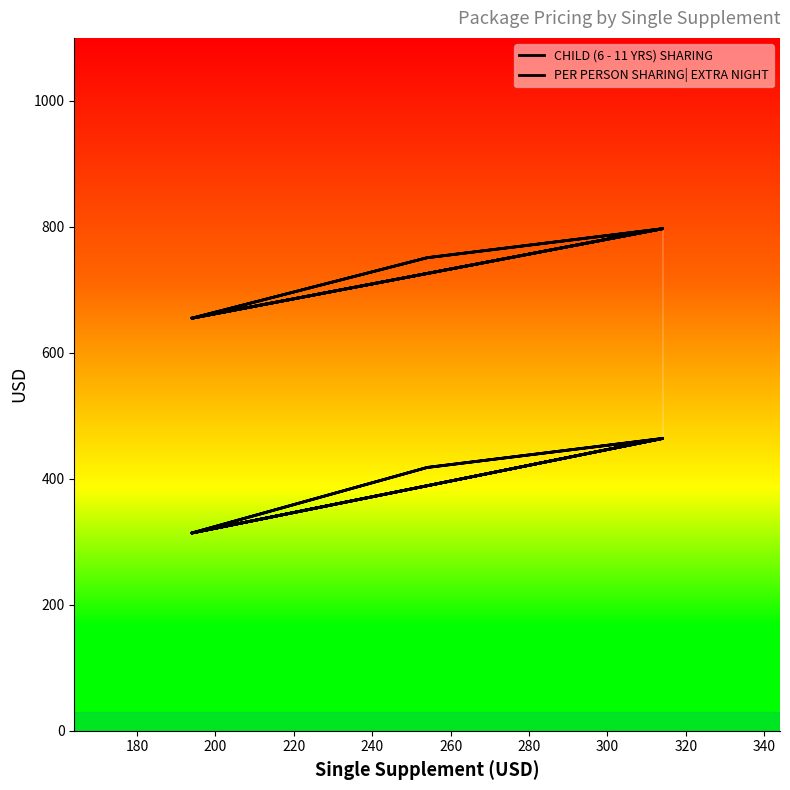

Which series has the largest range (max minus min)?

PER PERSON SHARING| EXTRA NIGHT